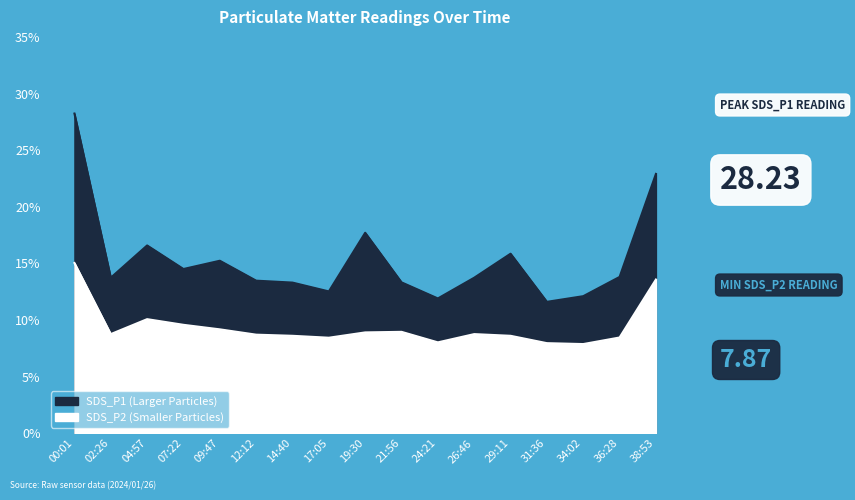

True or false: SDS_P1 has a value of 13.5 at 12:12.

True